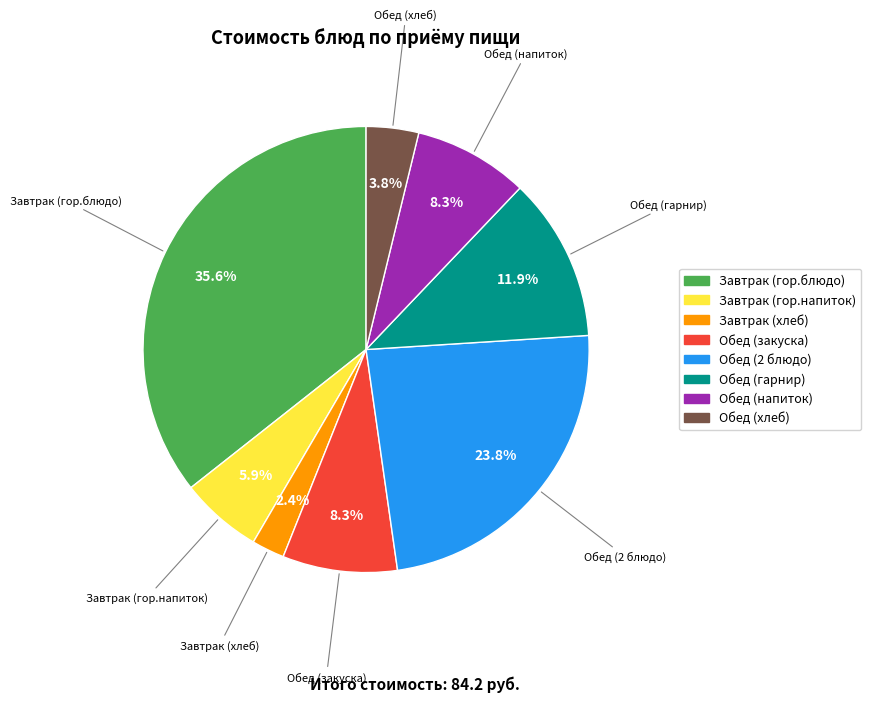

What is the smallest slice in the pie chart?

Завтрак (хлеб)